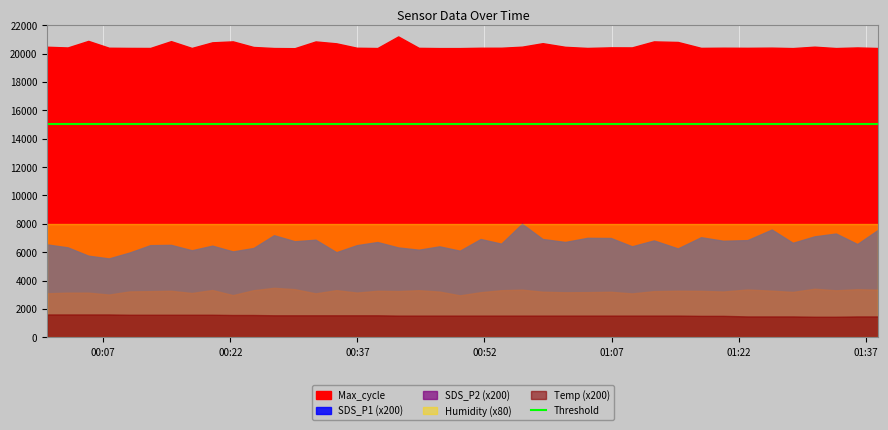

What is the value of the Max_cycle point at the 38th from the left?

20386.0